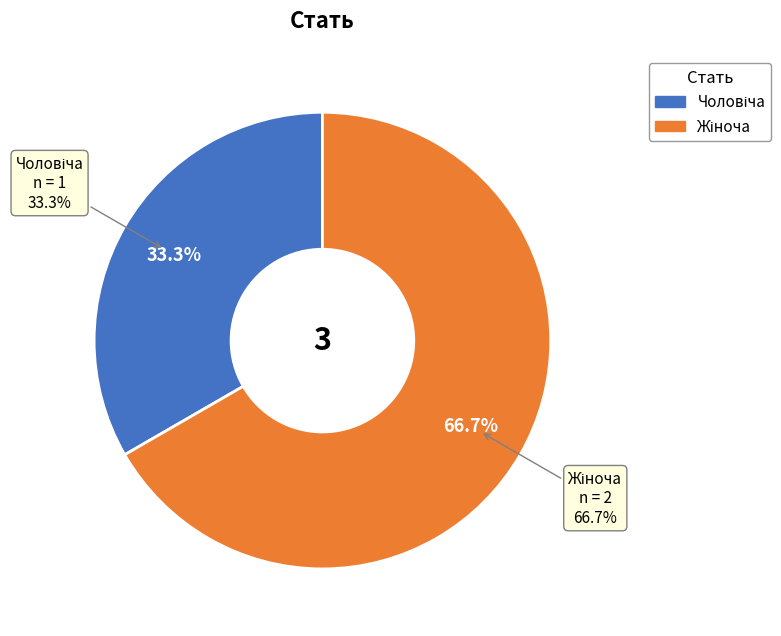

How many slices are in this pie chart?

2